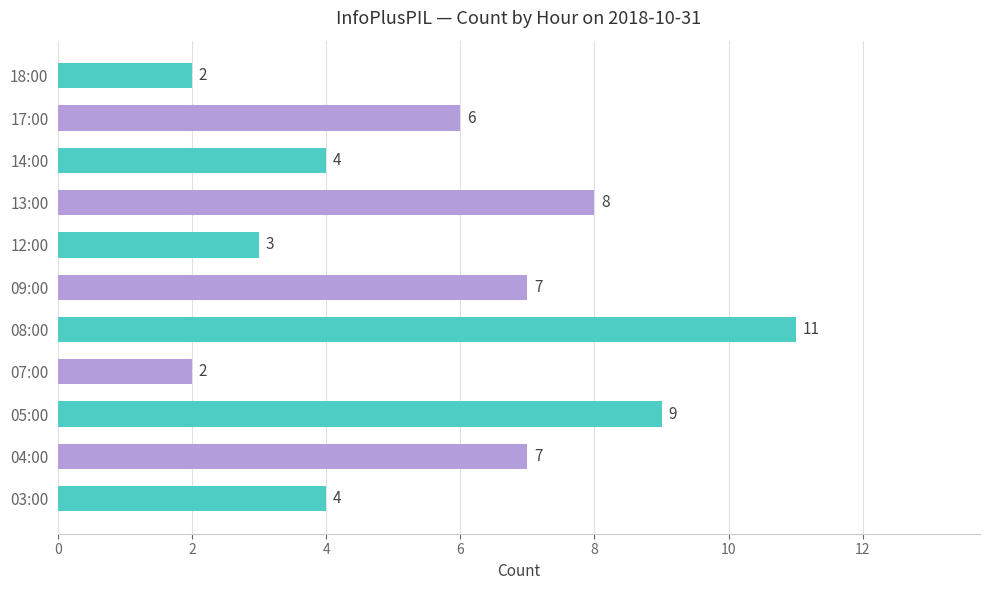

Approximately how many times larger is the value at 13:00 compared to 04:00?

1.1